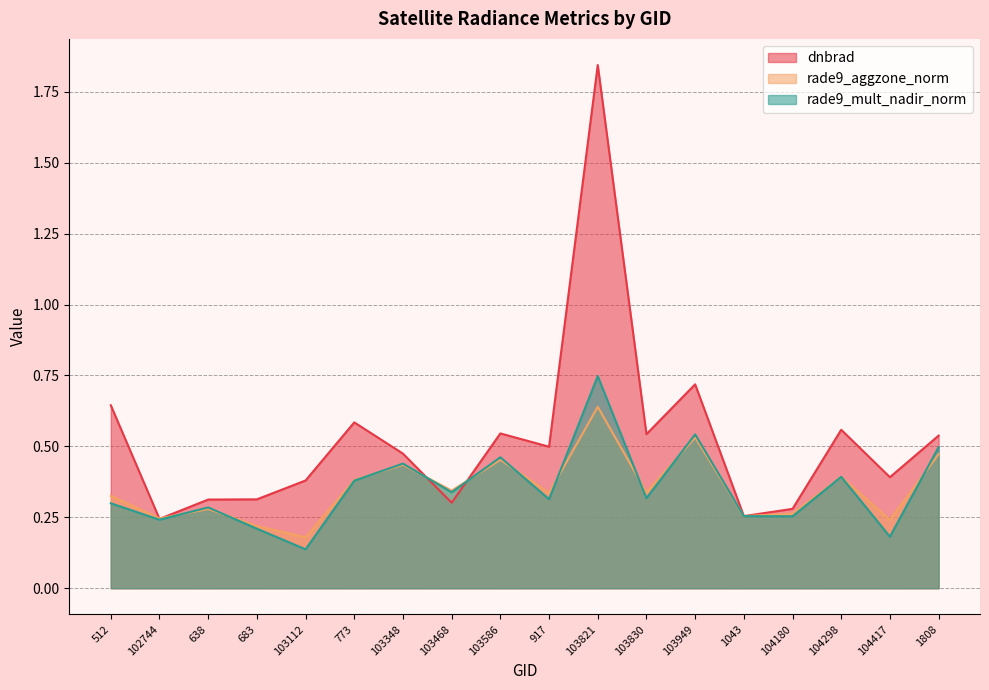

What is the difference between the rade9_mult_nadir_norm values at 103348 and 1808?

0.1